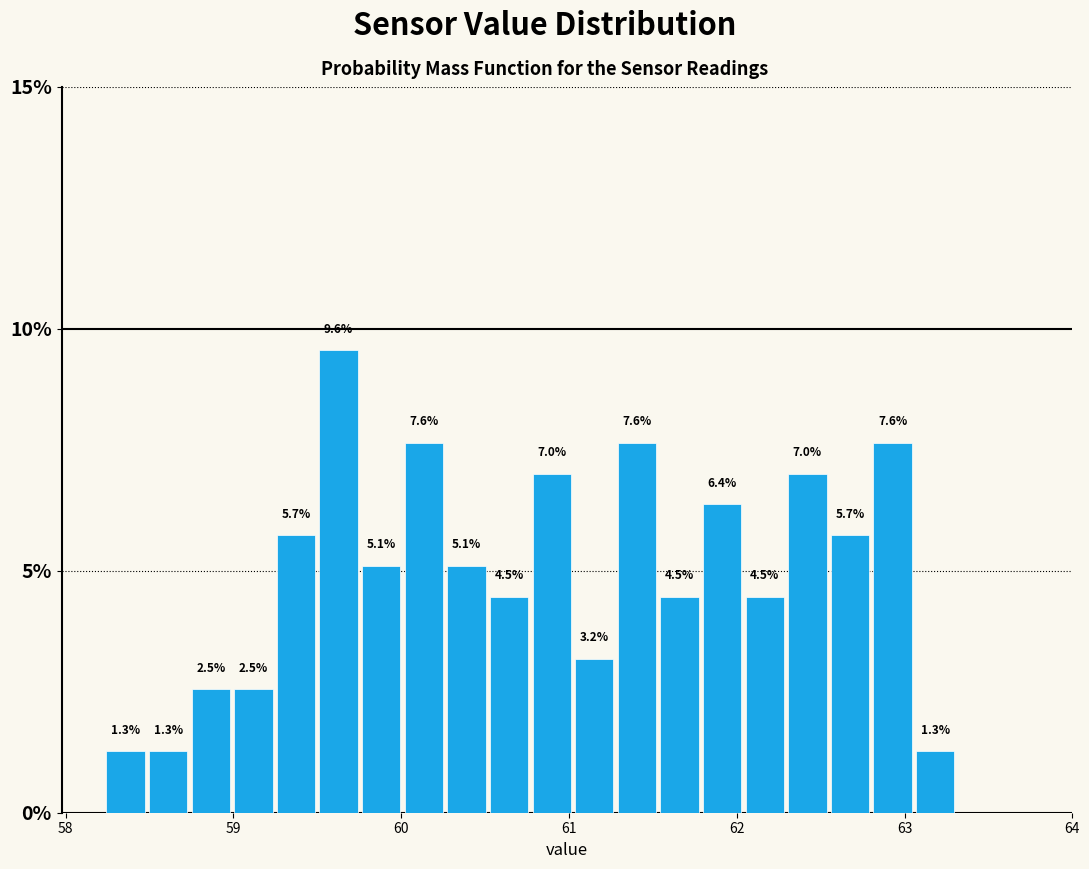

Around what value on the x-axis is the tallest bar? Give the approximate position of its centre, as read against the axis.

59.6